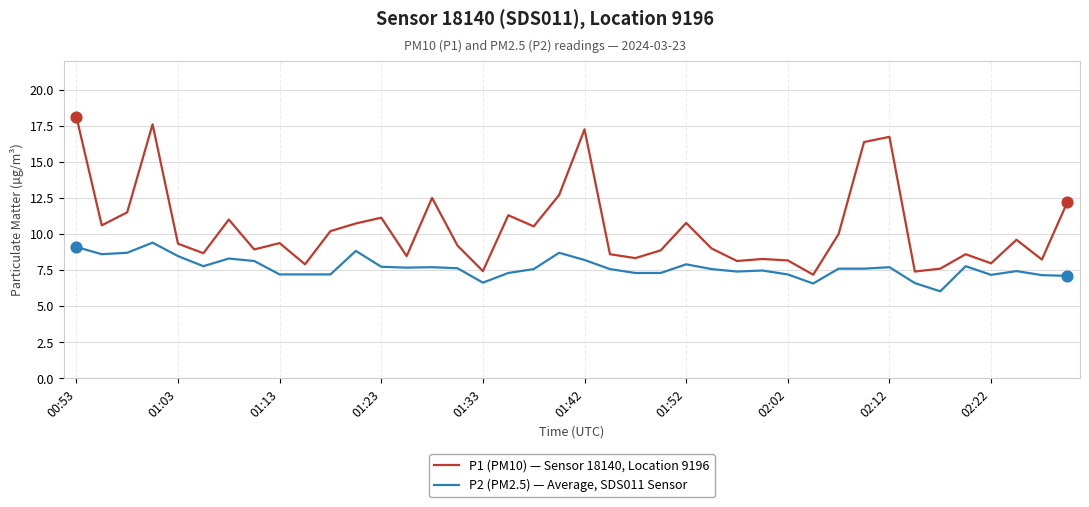

What are all the series names shown in the legend?

P1 (PM10) — Sensor 18140, Location 9196, P2 (PM2.5) — Average, SDS011 Sensor